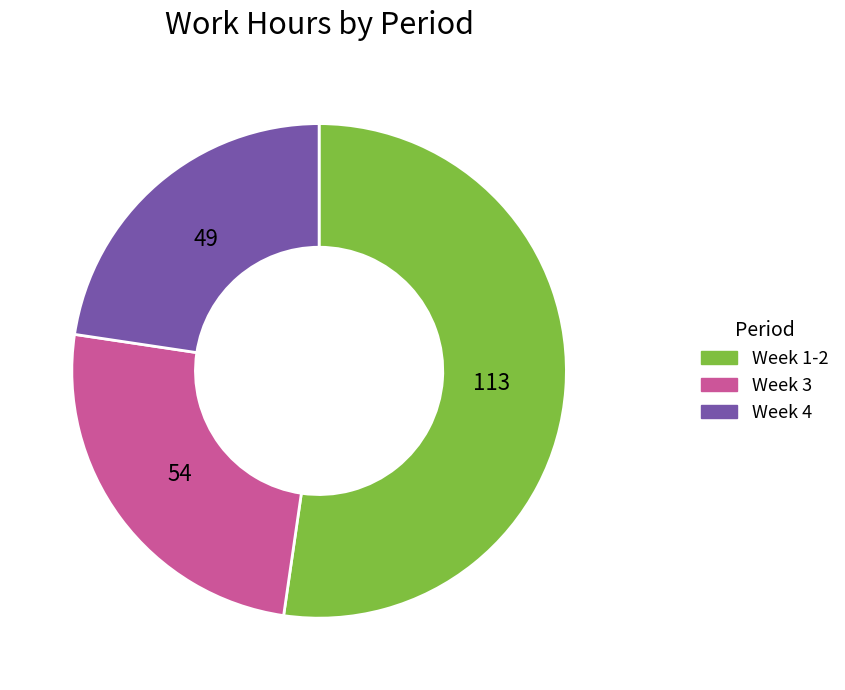

Between Week 1-2 and Week 4, which is larger?

Week 1-2